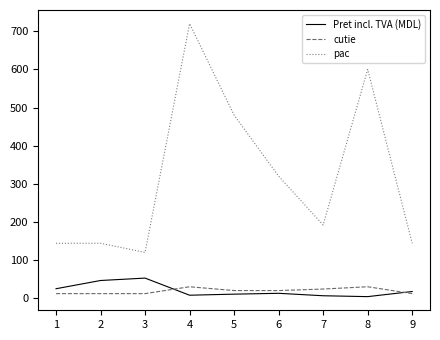

How many interior local valleys does the Pret incl. TVA (MDL) series have?

2